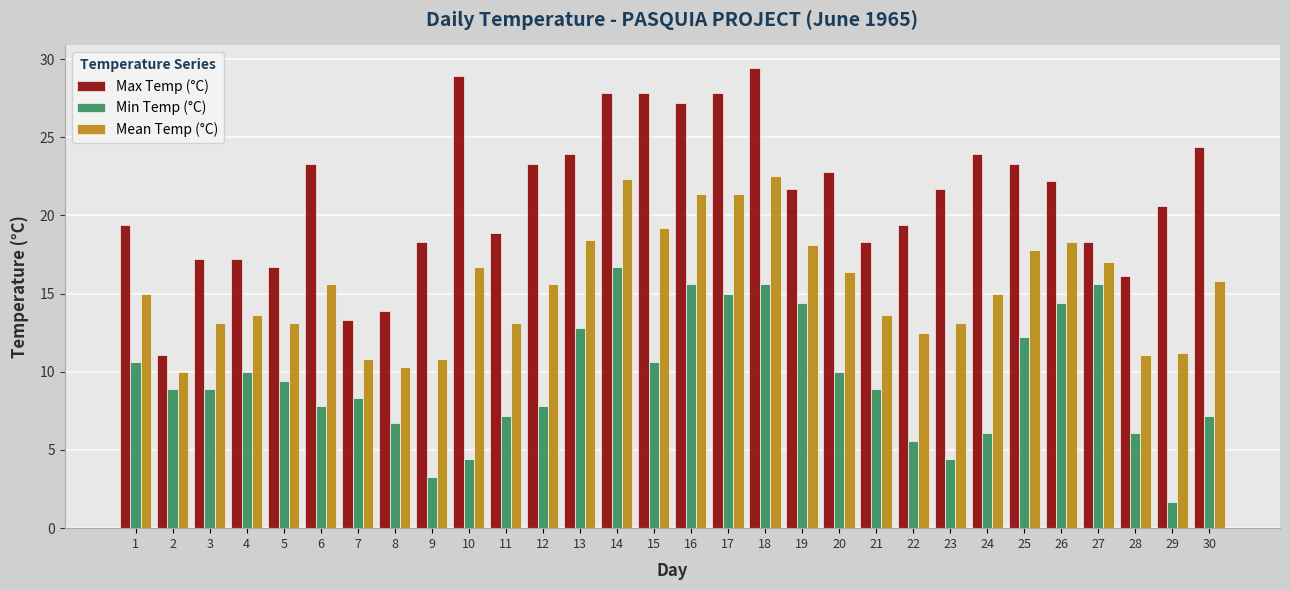

What is the difference between the Min Temp (°C) values at 9 and 19?

11.1